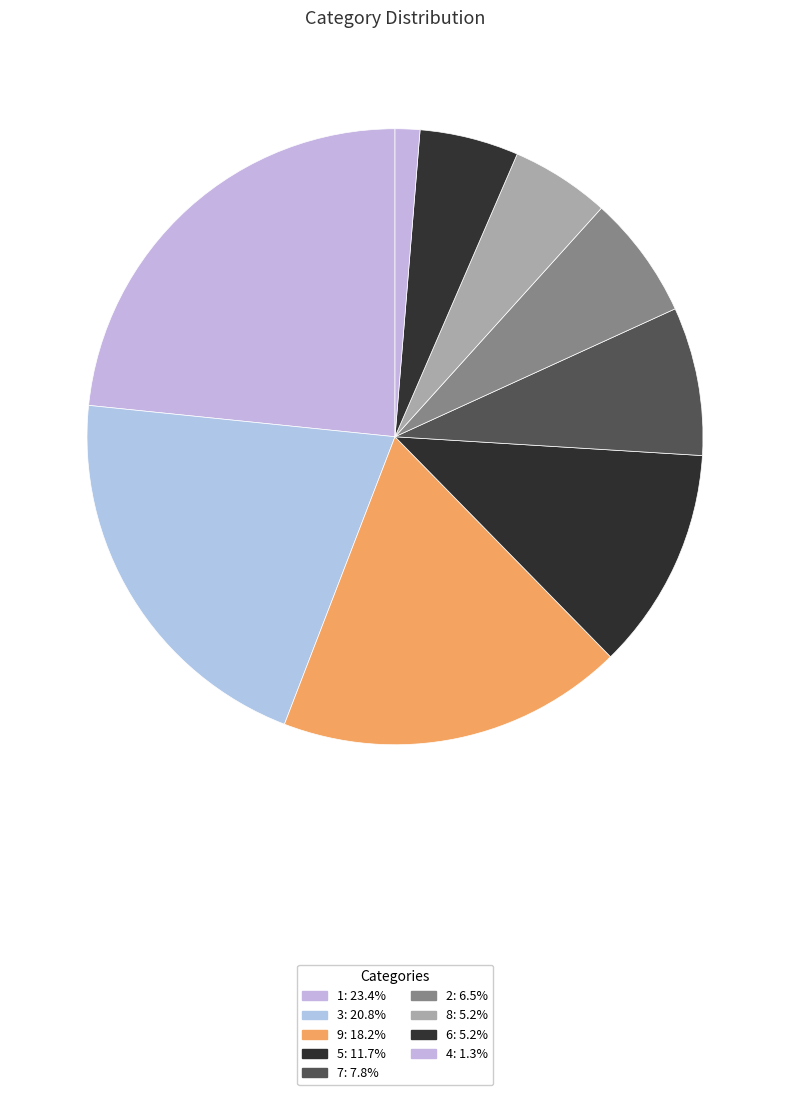

How many segments does this pie chart have?

9